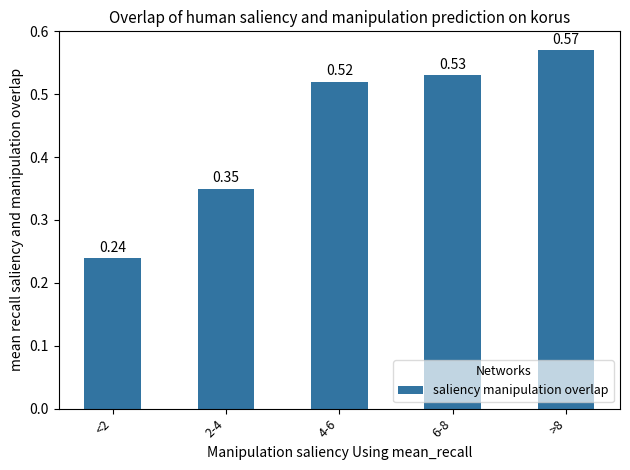

Rank the categories by value from highest to lowest.

>8, 6-8, 4-6, 2-4, <2